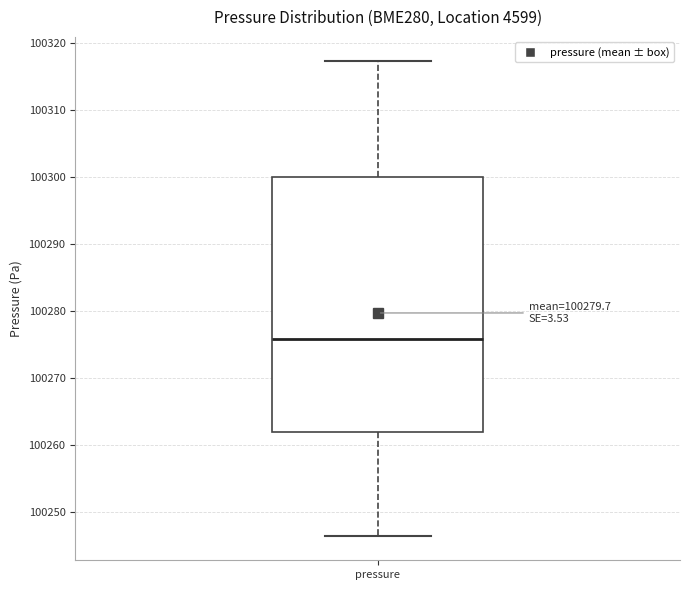

Where is the upper edge of the box for pressure on the y-axis? The values are not printed on the chart, so give them approximately, as read against the axis.

100300